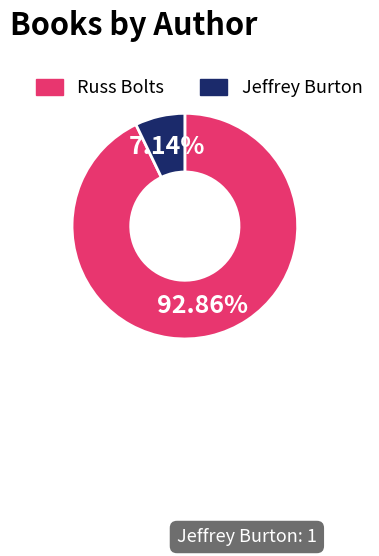

How many slices are in this pie chart?

2